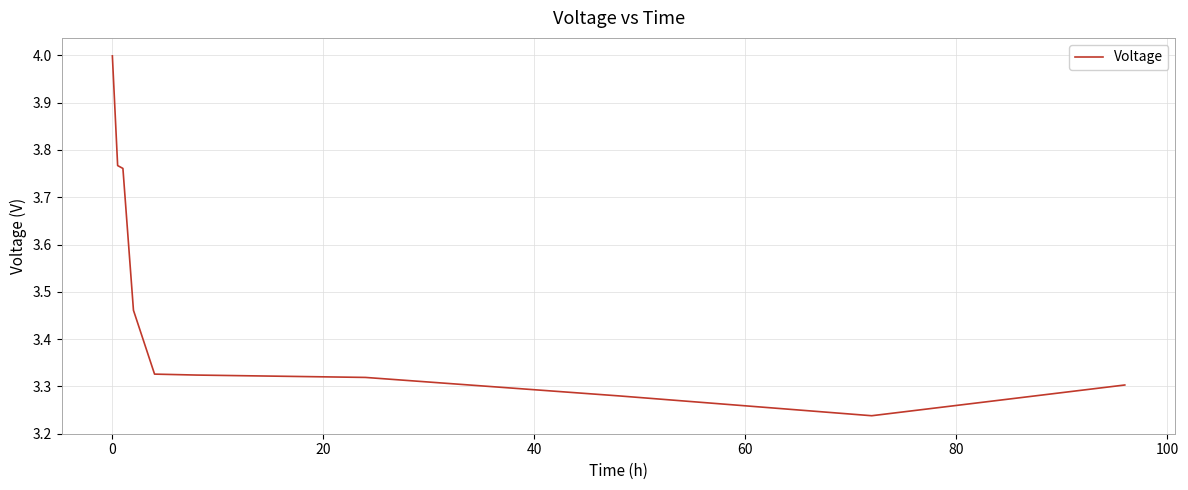

What is the difference between the maximum and minimum values?

0.8